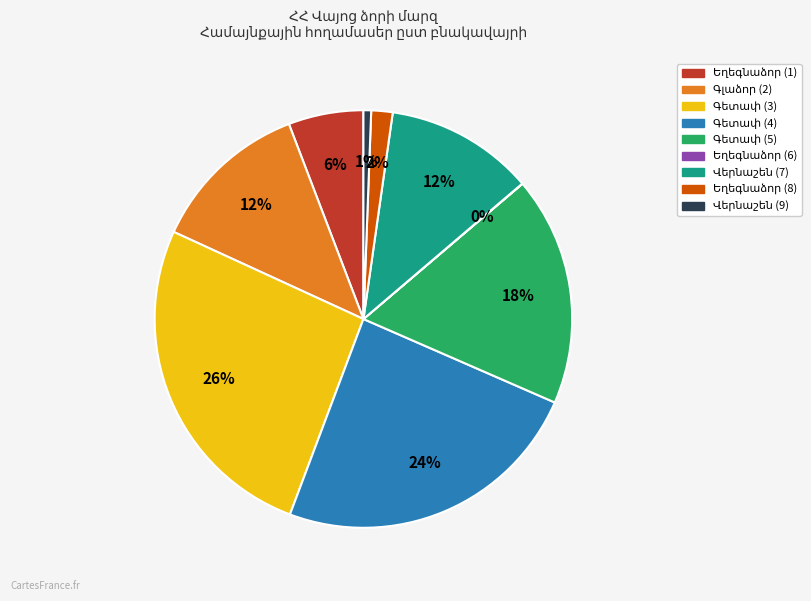

Does any single category account for the majority?

No